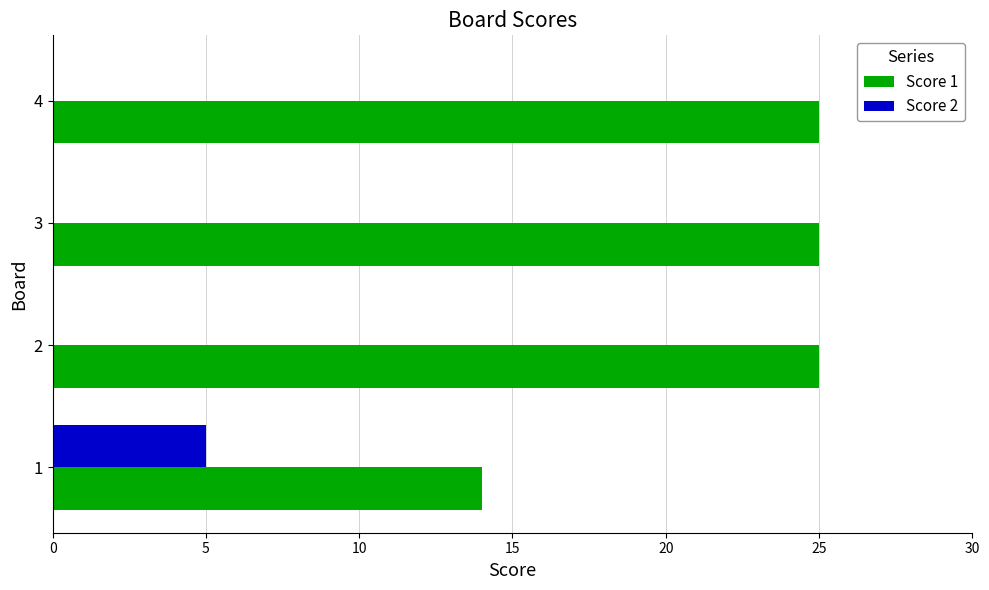

What is the sum of the Score 1 values at 2 and 1?

39